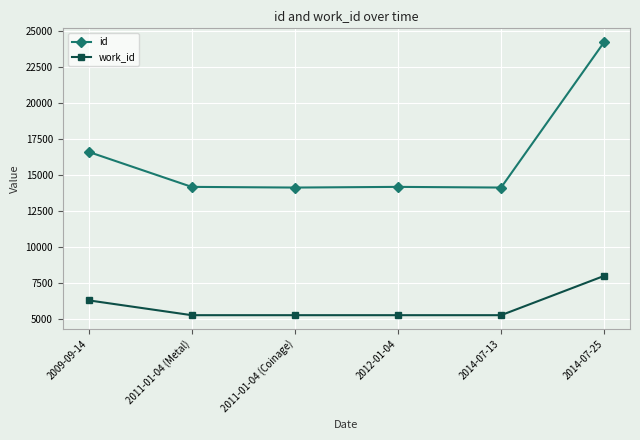

How many categories are shown in the chart?

6